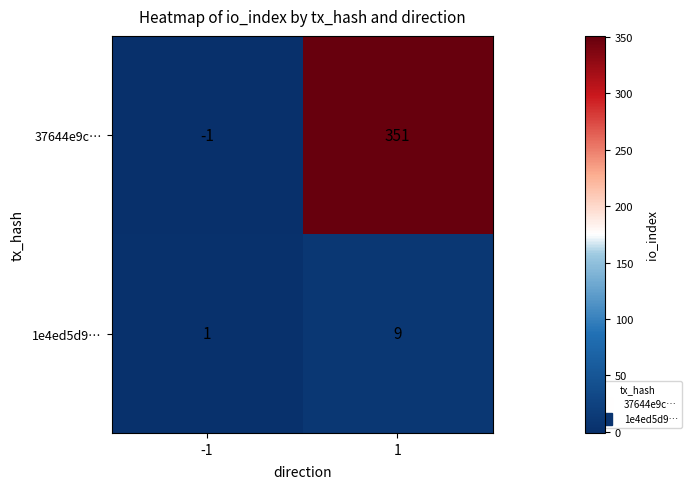

What is the difference between the 1e4ed5d9… values at 1 and -1?

8